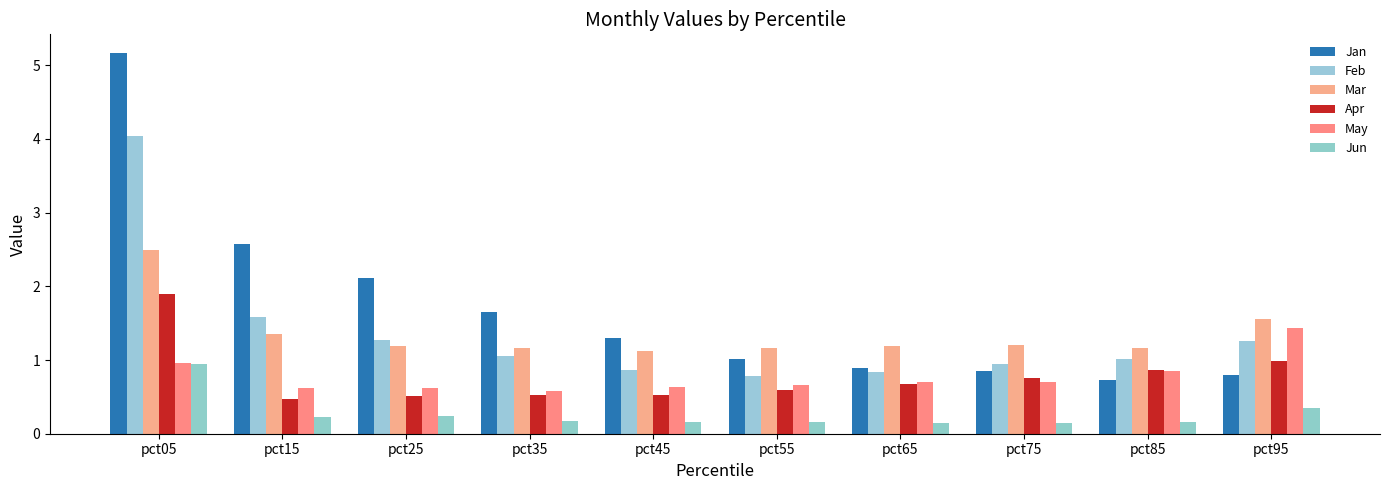

How many distinct data groups are displayed?

6